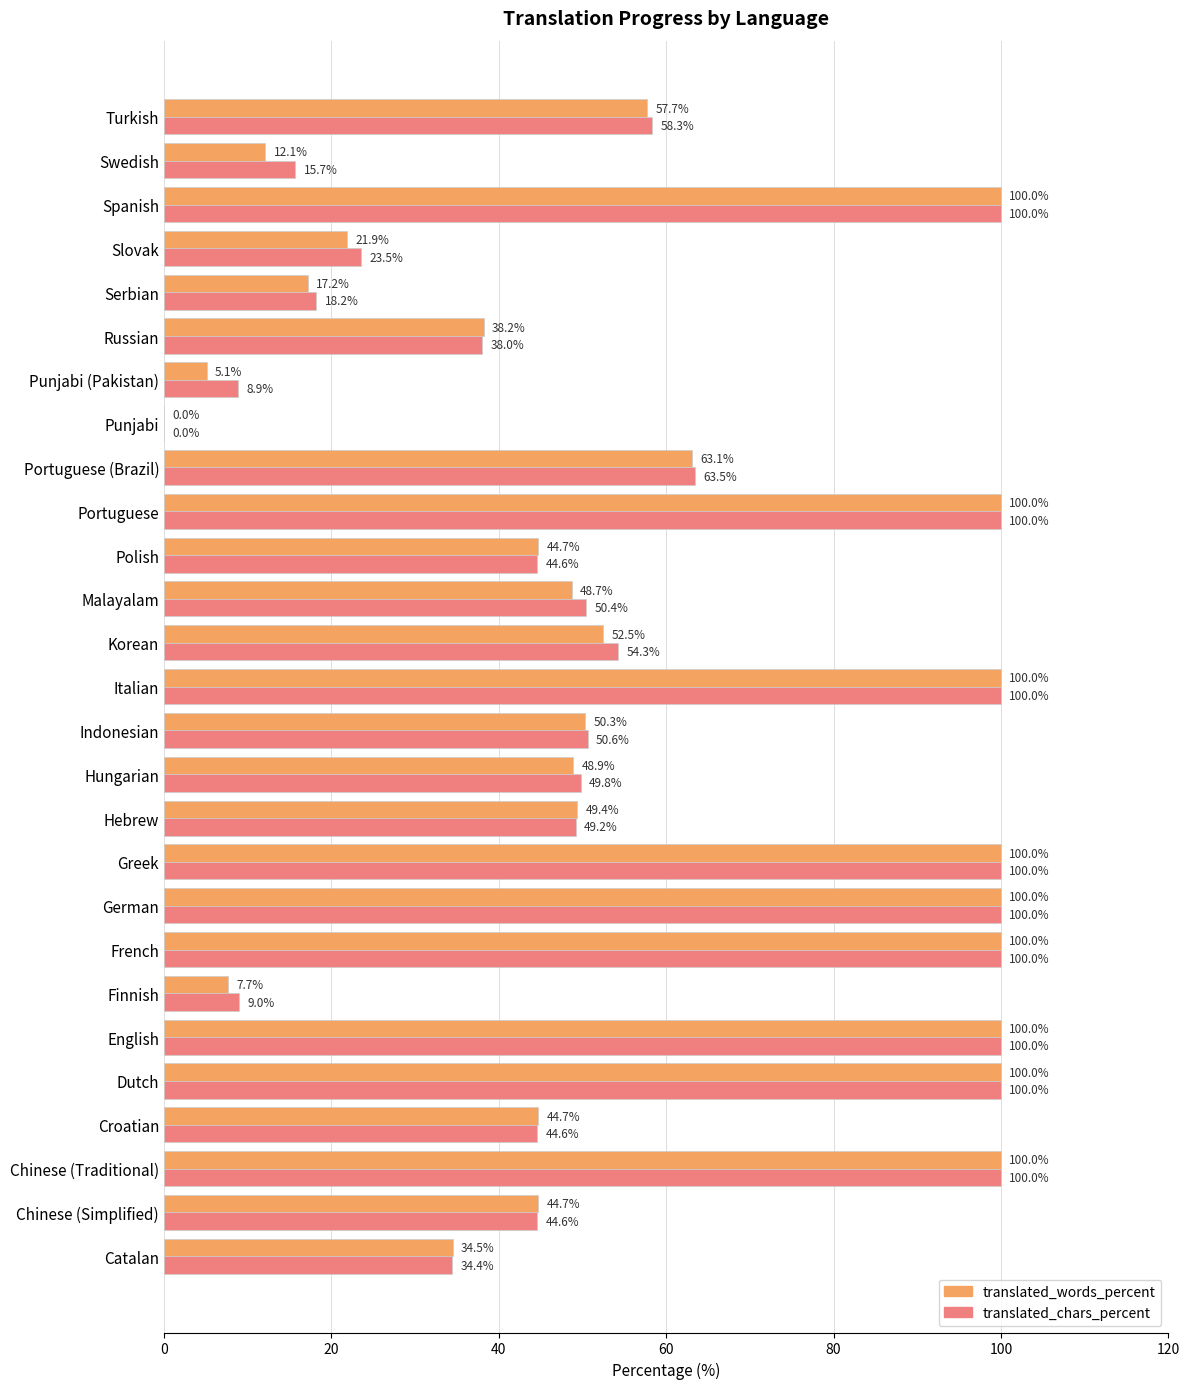

What is the greatest value displayed?

100.0